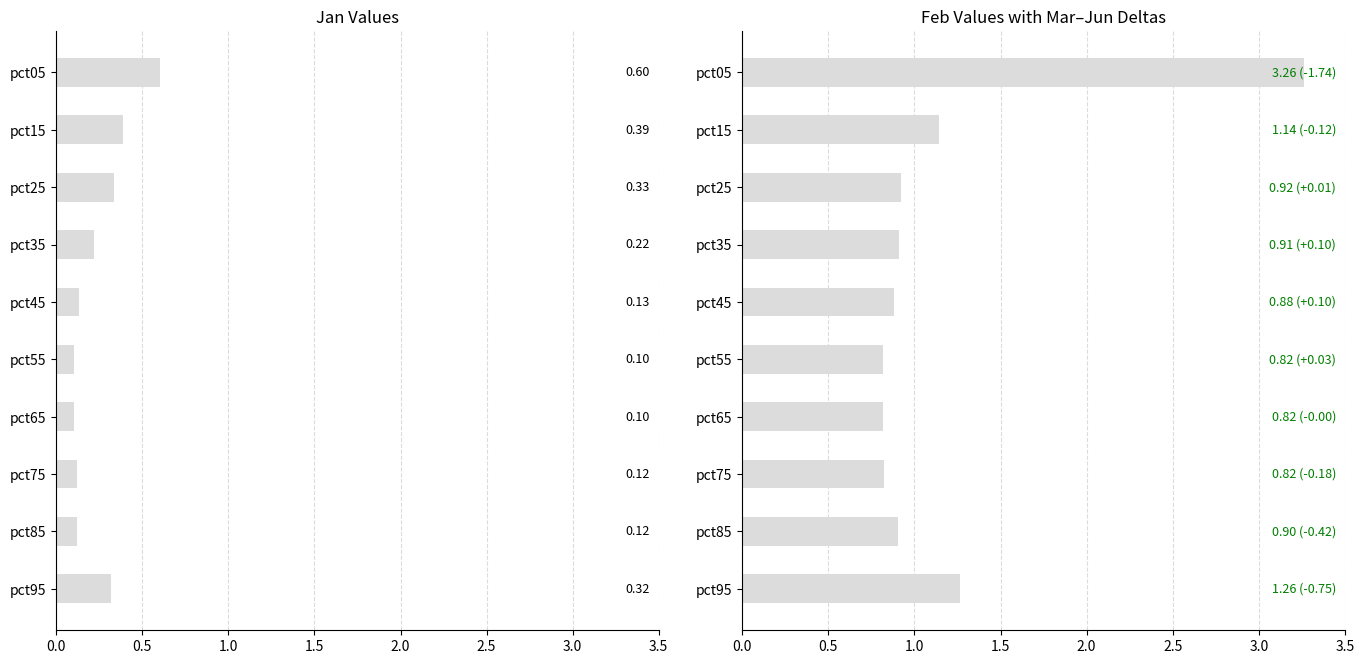

What is the sum of all Feb values?

11.7